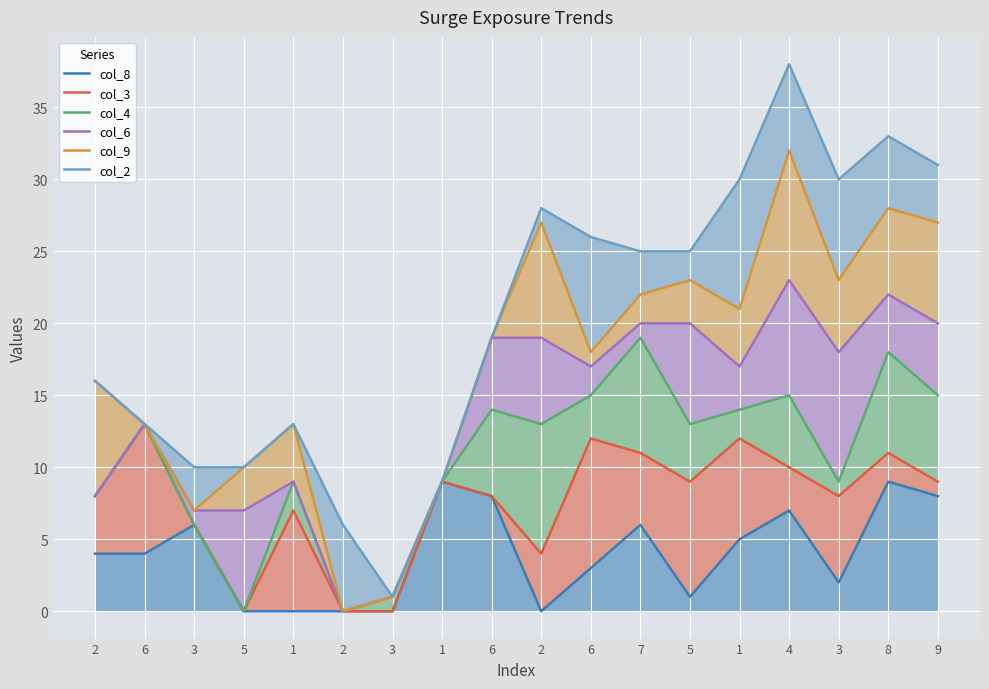

What is the total value across all series at 3?

42